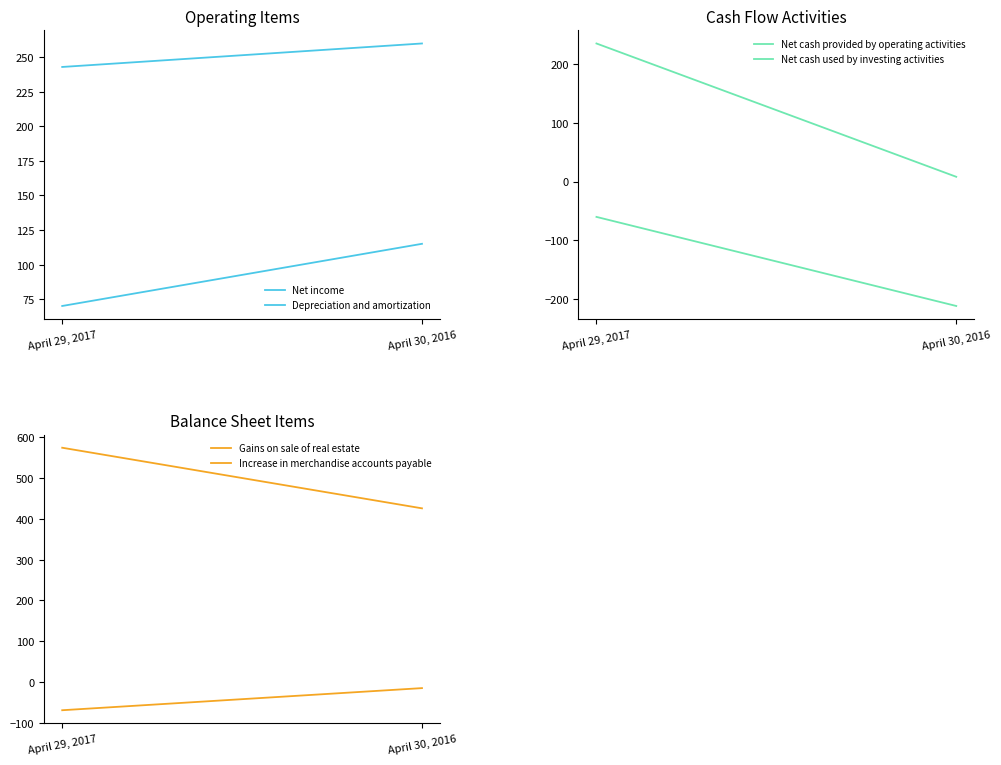

Rank the categories by Net cash provided by operating activities value from highest to lowest.

April 29, 2017, April 30, 2016